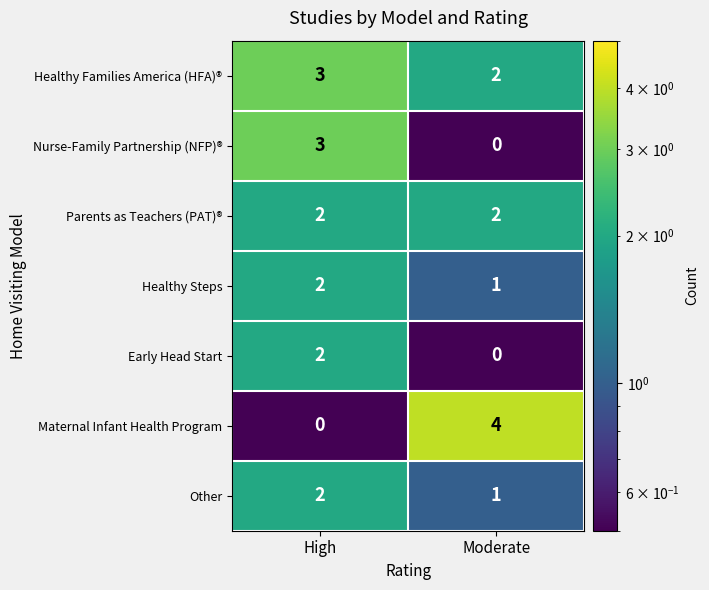

Reading right to left, extract all data points from this chart.

Healthy Families America (HFA)®: Moderate=2	High=3
Nurse-Family Partnership (NFP)®: Moderate=0	High=3
Parents as Teachers (PAT)®: Moderate=2	High=2
Healthy Steps: Moderate=1	High=2
Early Head Start: Moderate=0	High=2
Maternal Infant Health Program: Moderate=4	High=0
Other: Moderate=1	High=2